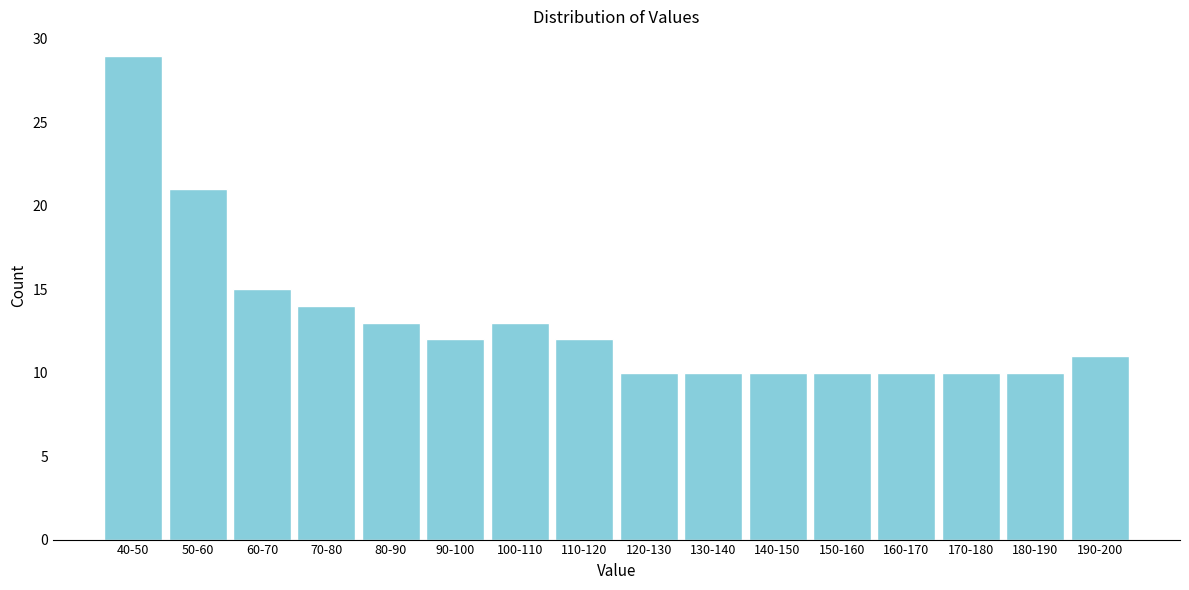

Reading left to right, extract all data points from this chart.

29	21	15	14	13	12	13	12	10	10	10	10	10	10	10	11